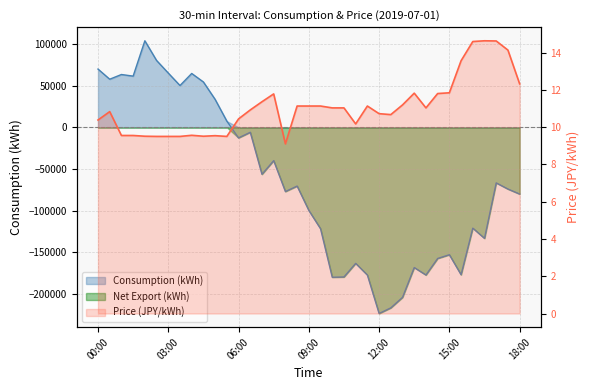

Count the number of categories in the chart.

37